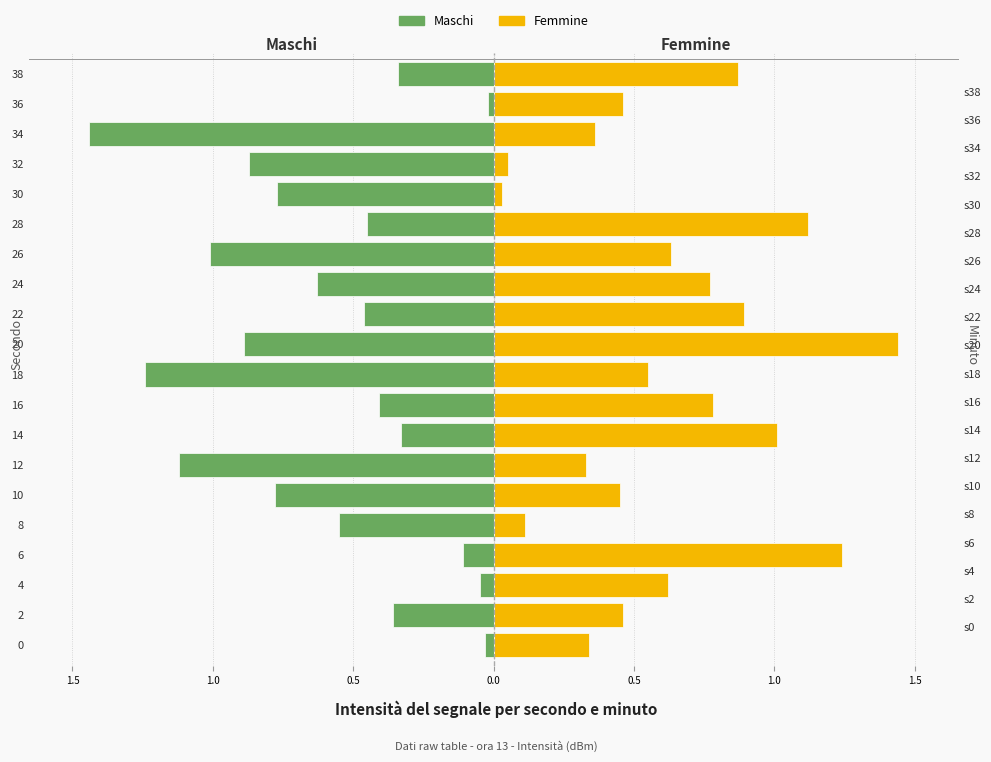

What is the value of the Maschi bar at the 15th from the left?

-0.5